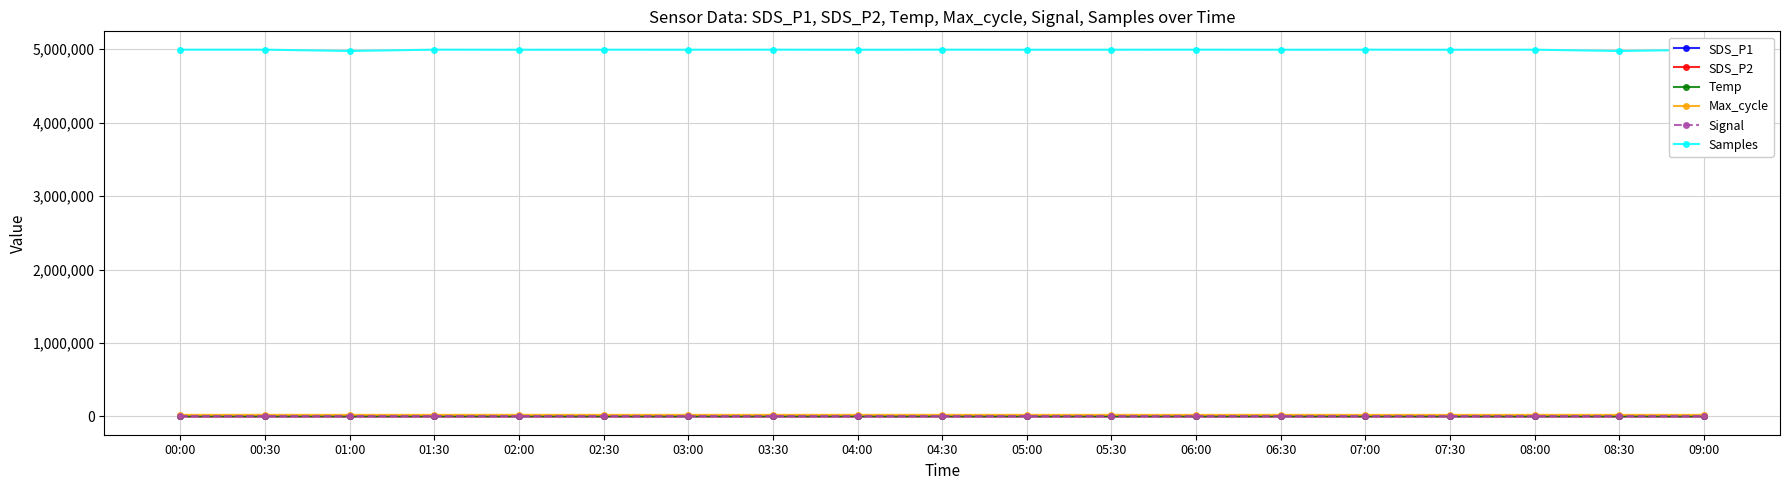

Is it true that SDS_P2 equals 20.6 at 00:00?

True